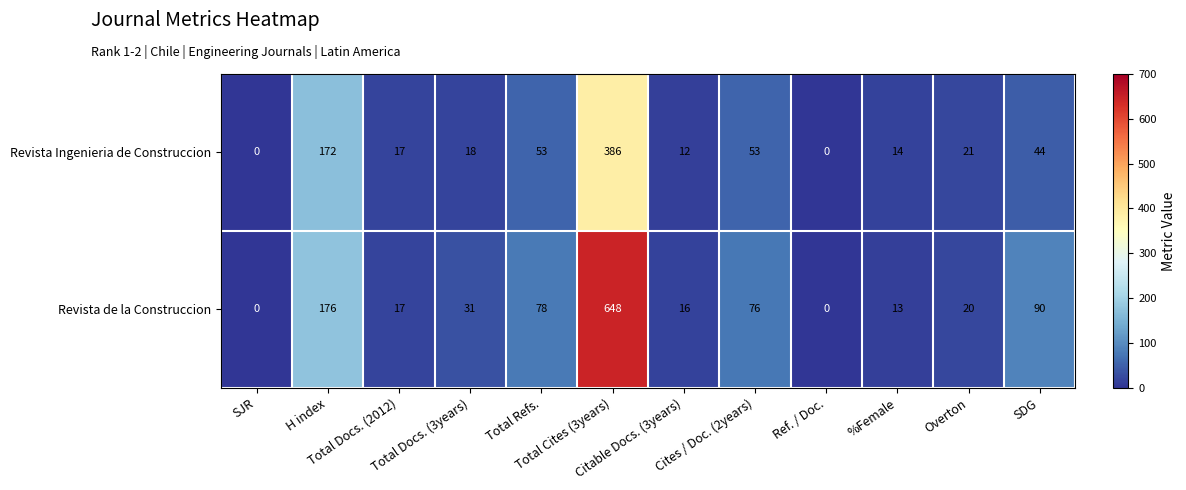

Which series has the largest total across all categories?

Revista de la Construccion